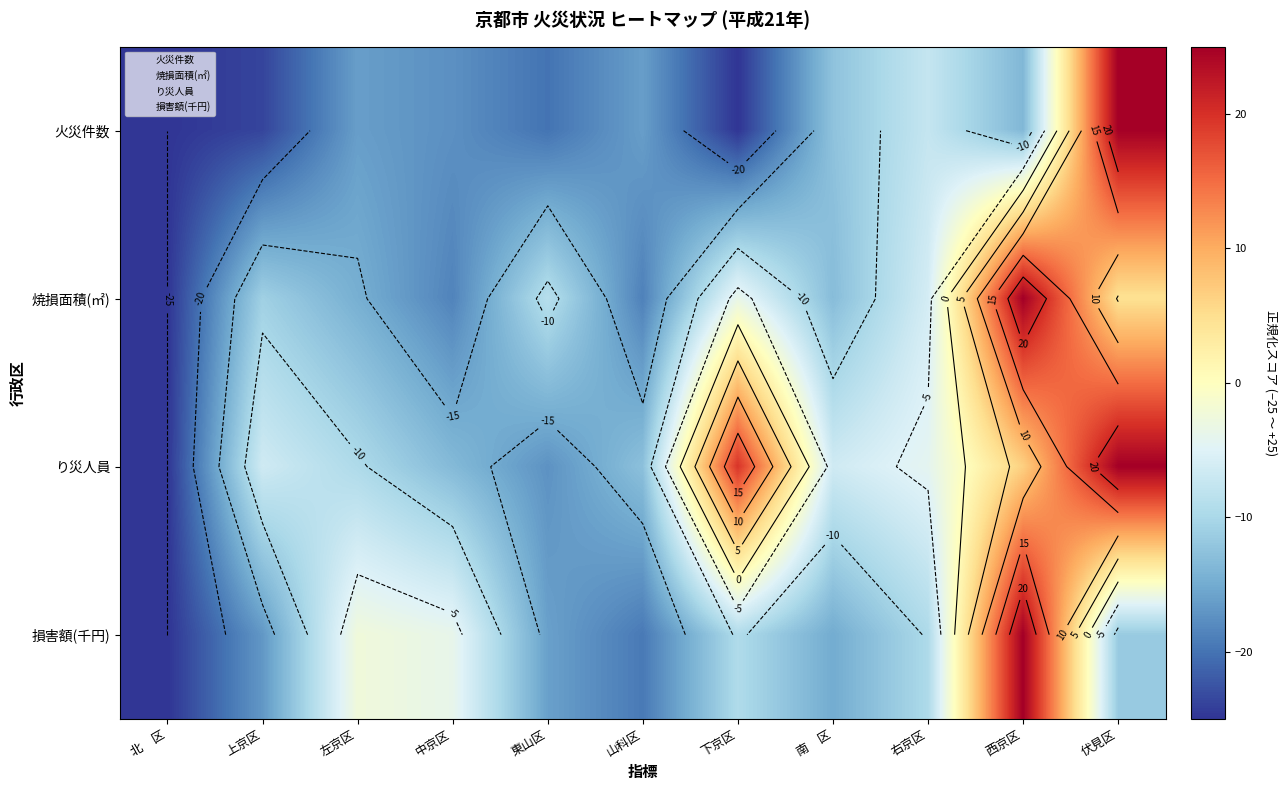

What is the total value across all series at 東山区?

-62.1